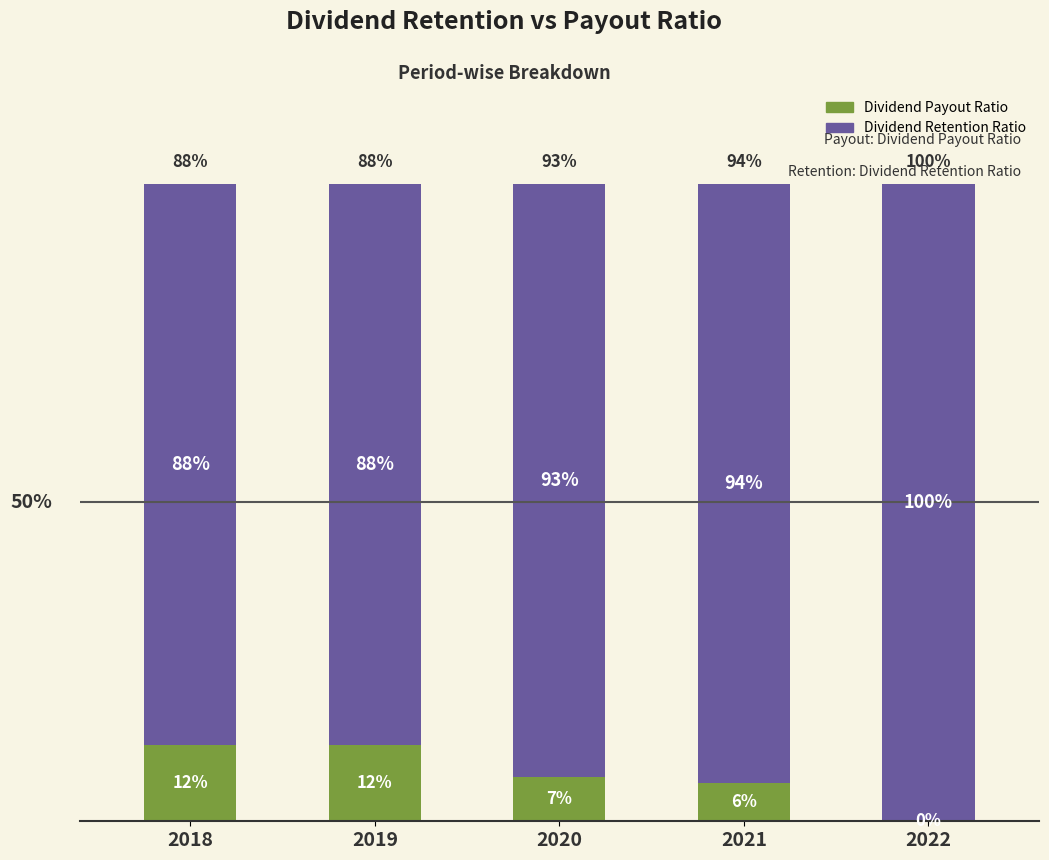

What are all the series names shown in the legend?

Dividend Payout Ratio, Dividend Retention Ratio